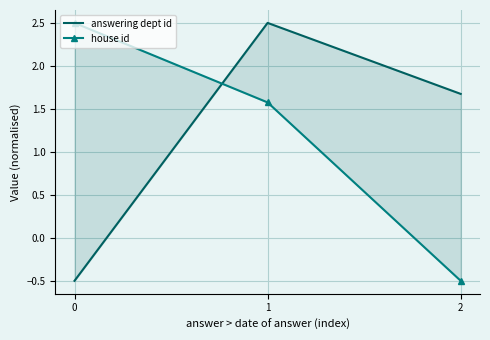

How many positive values does the house id series have?

2